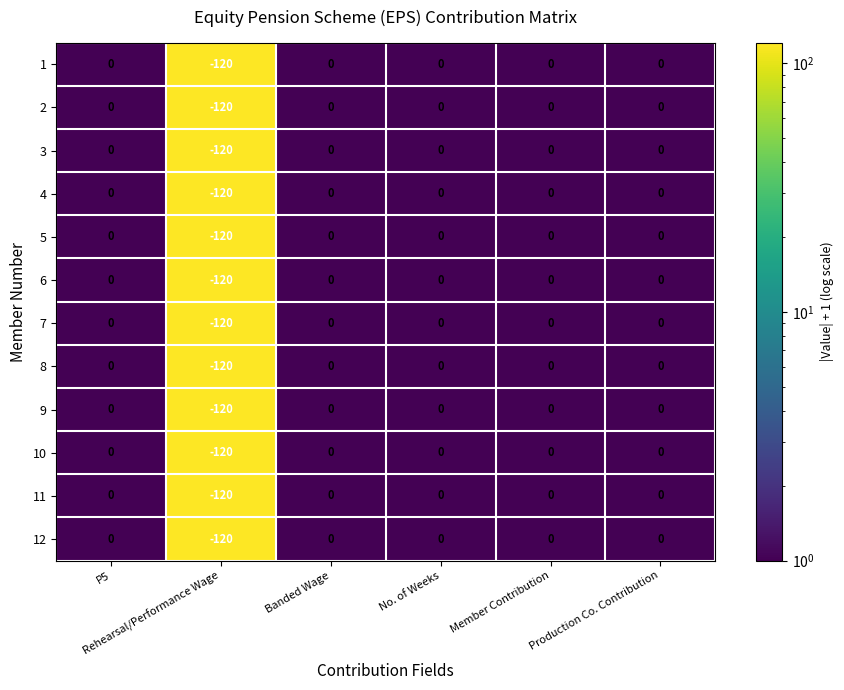

What is the difference between the maximum and minimum values in the 4 series?

120